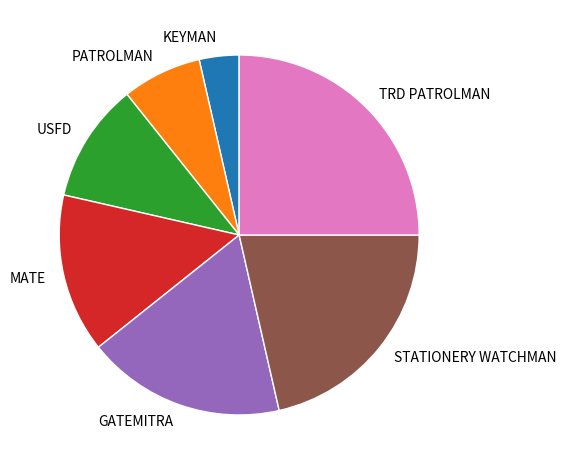

Which category has the smallest portion of the pie?

KEYMAN